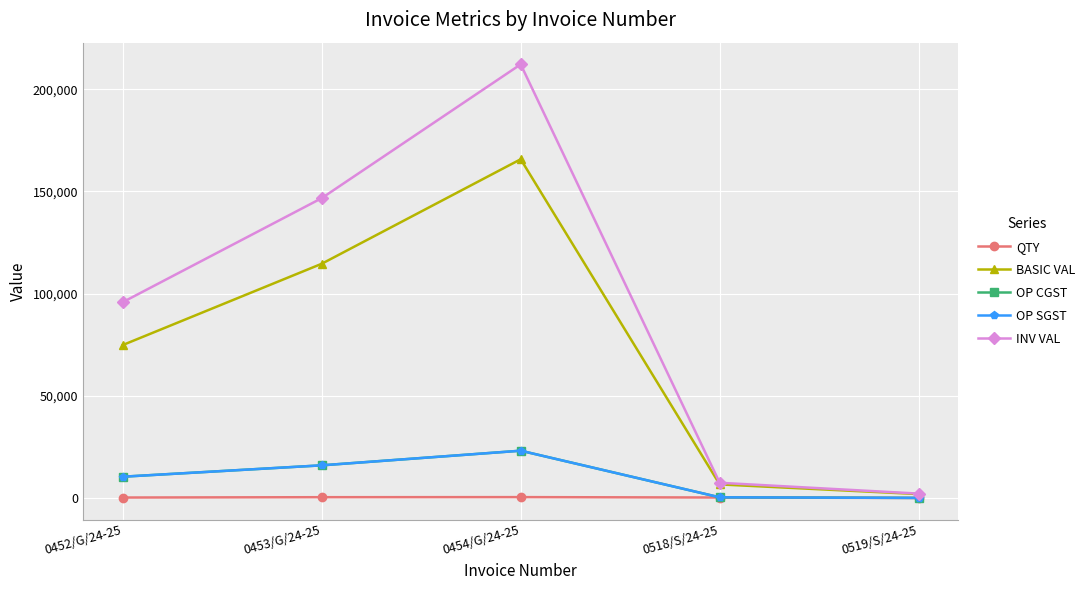

What is the label of the 1st point from the left?

0452/G/24-25